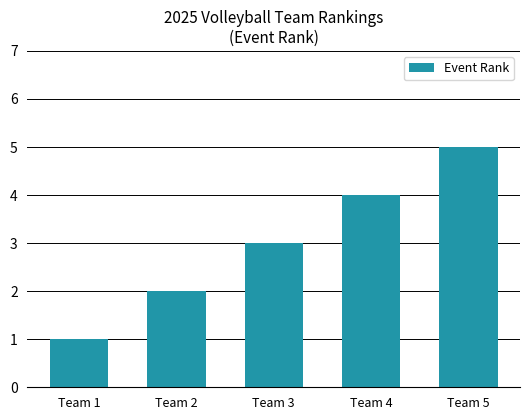

Are the bars horizontal?

No